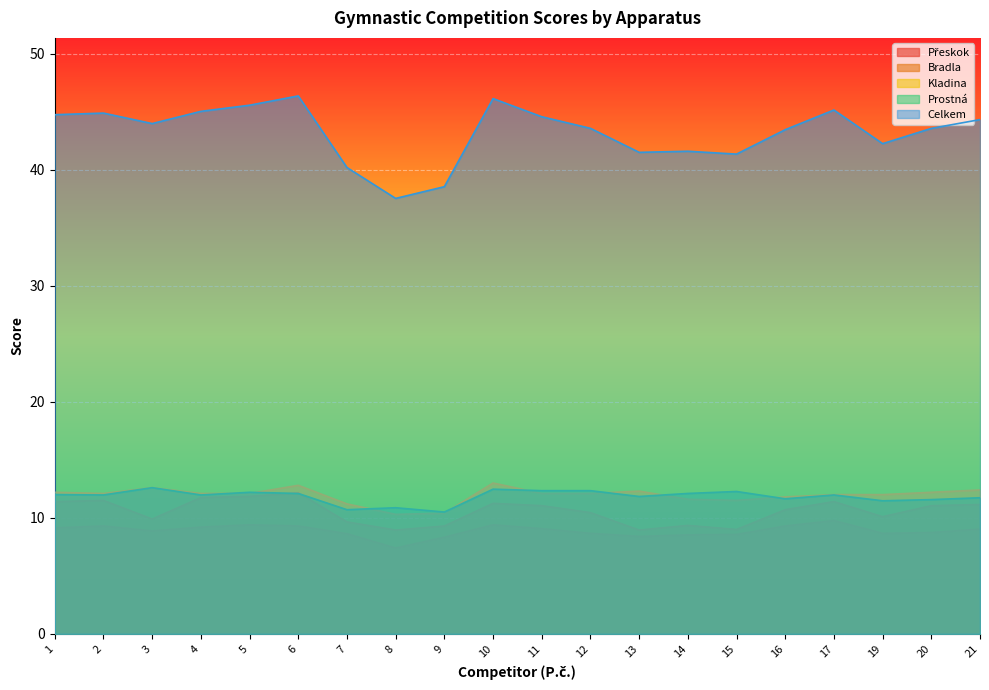

True or false: Bradla has more than 0 points higher than both neighbors.

True